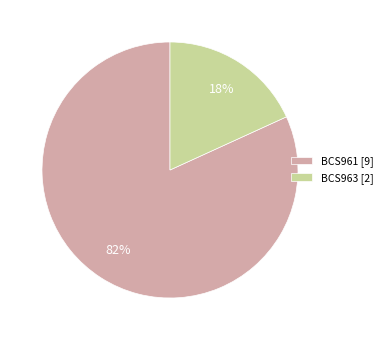

To the nearest percent, what is the difference between the largest and smallest slice percentages?

64%